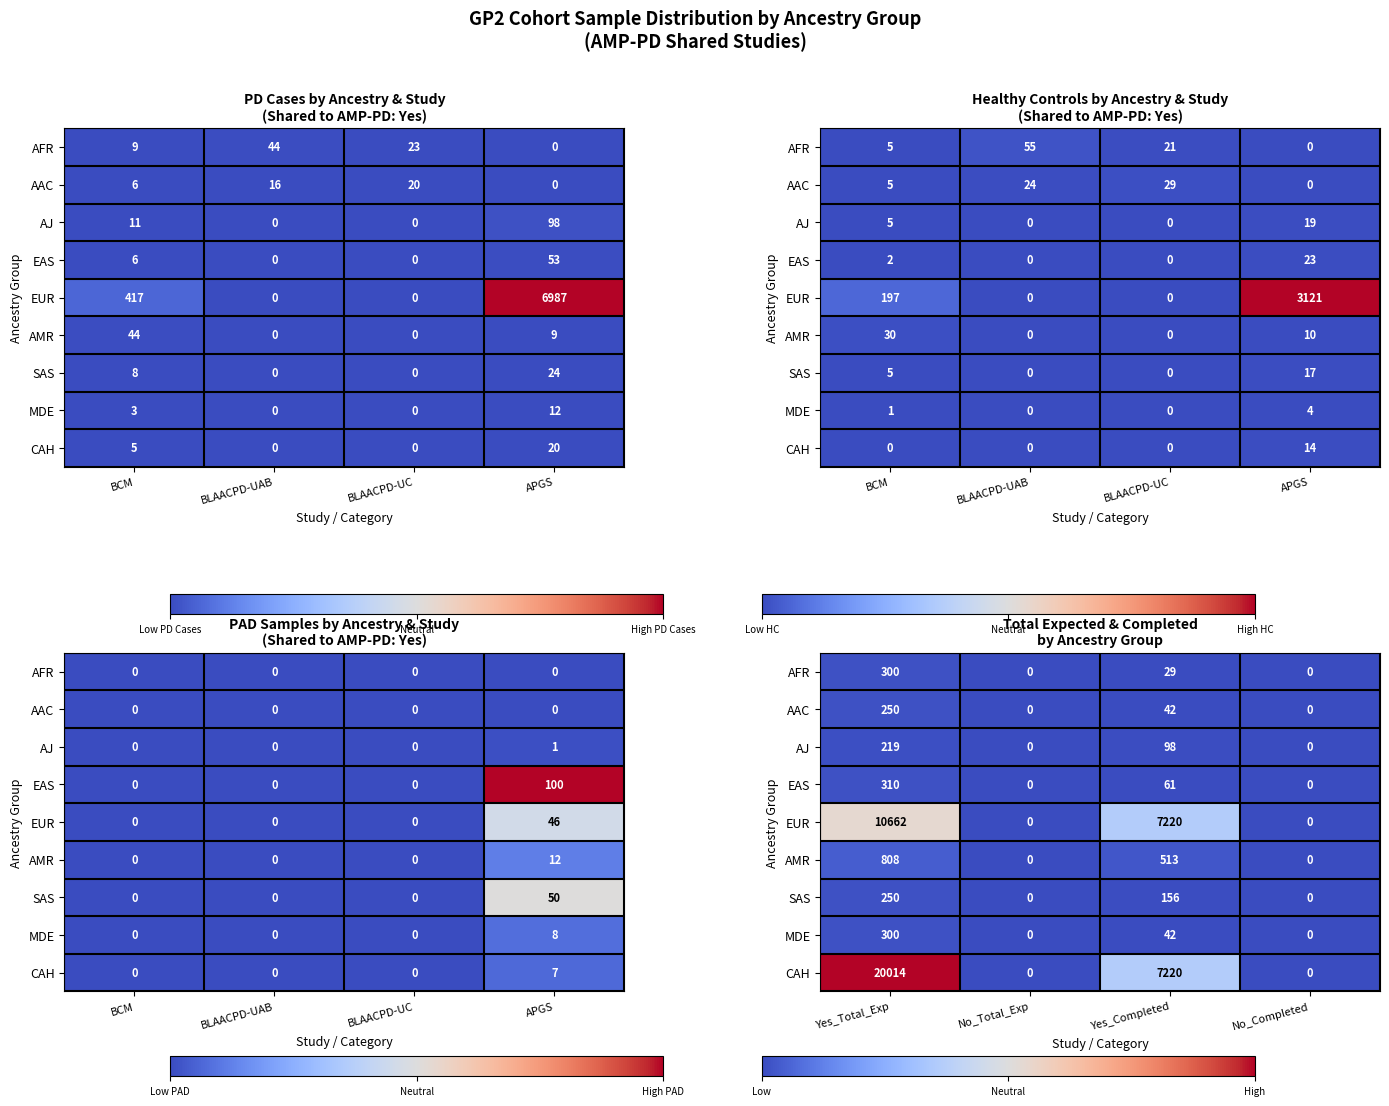

How many values in the CAH series exceed 7220?

1